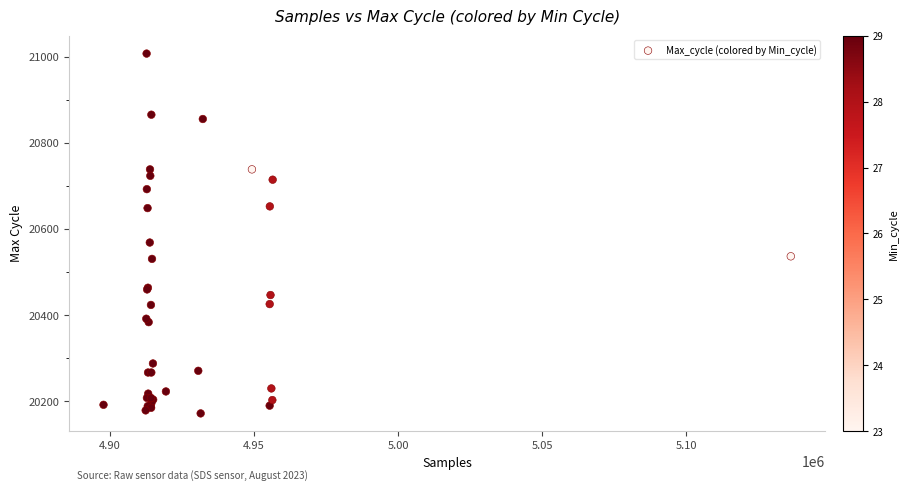

What Y value in the scatter plot is closest to 20590?

20569